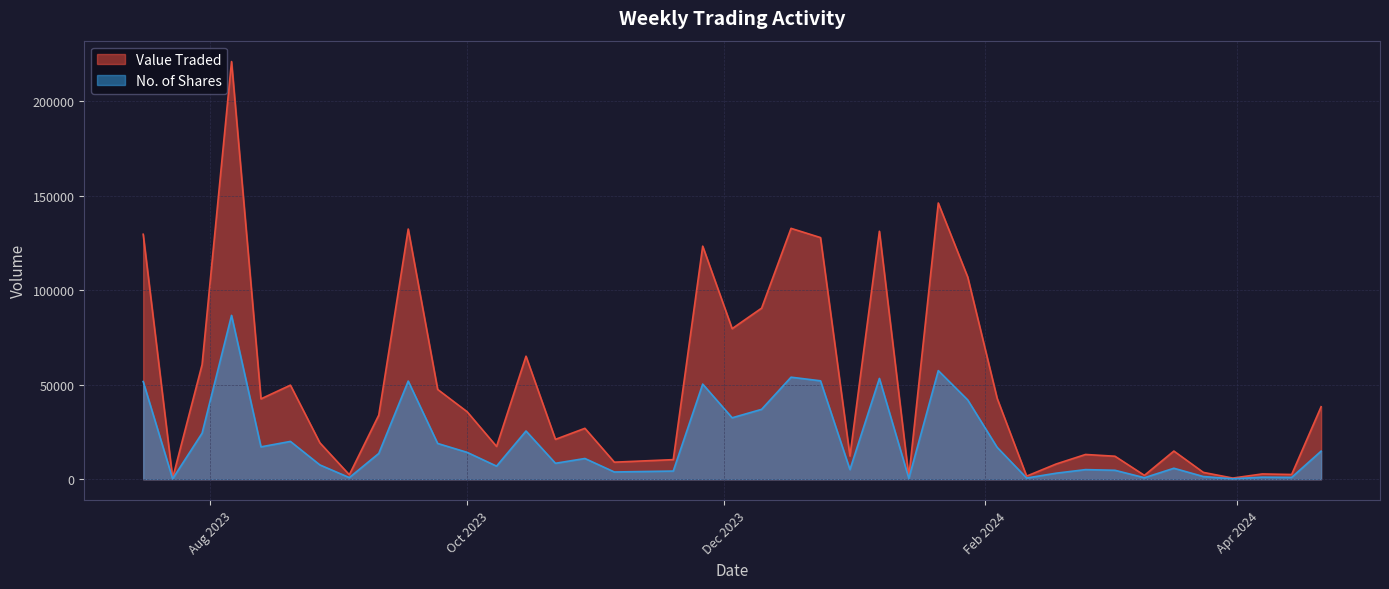

True or false: Value Traded and No. of Shares intersect in this chart.

False